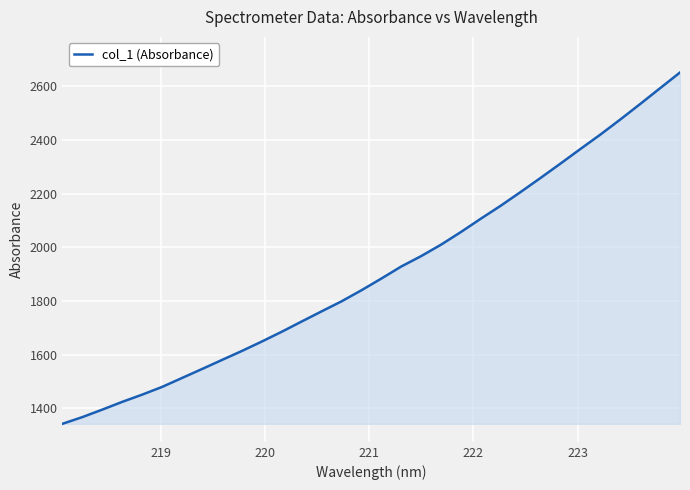

What is the minimum value shown in the chart?

1342.5